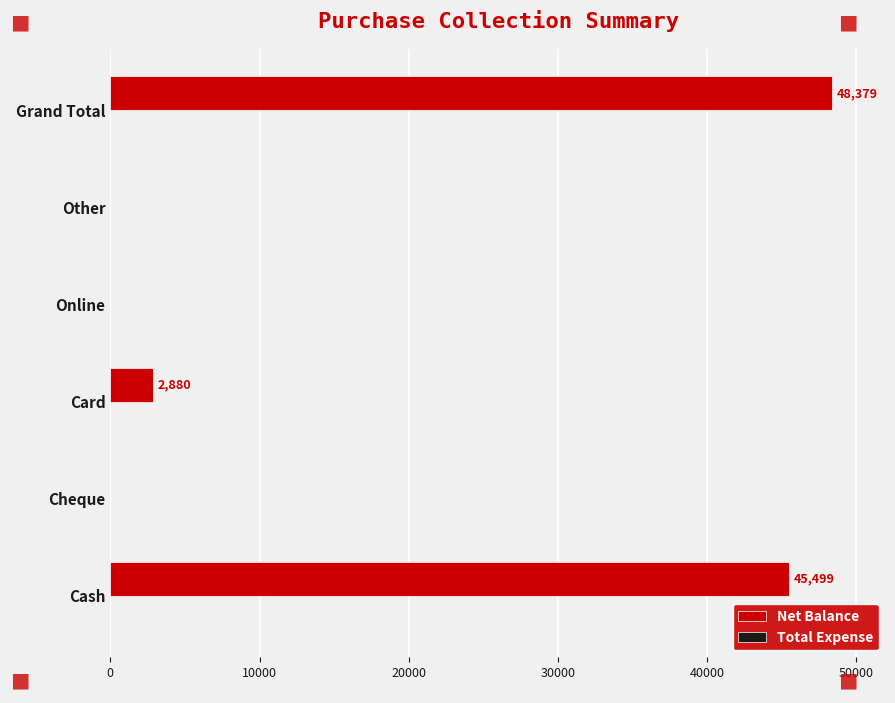

At which label is the value closest to 24189?

Card